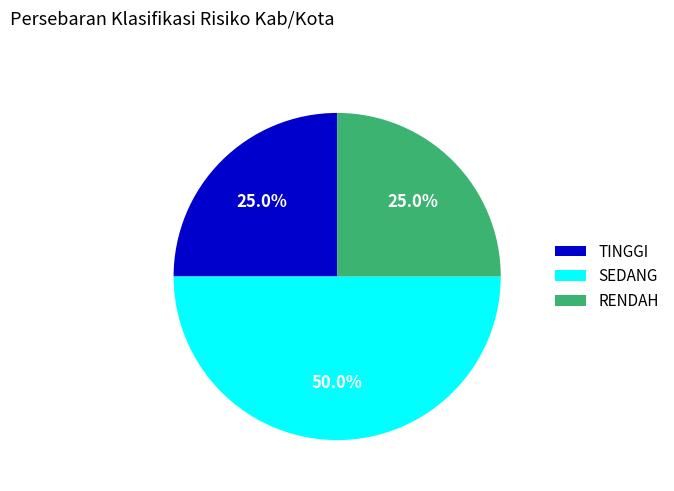

Which slice is the largest?

SEDANG